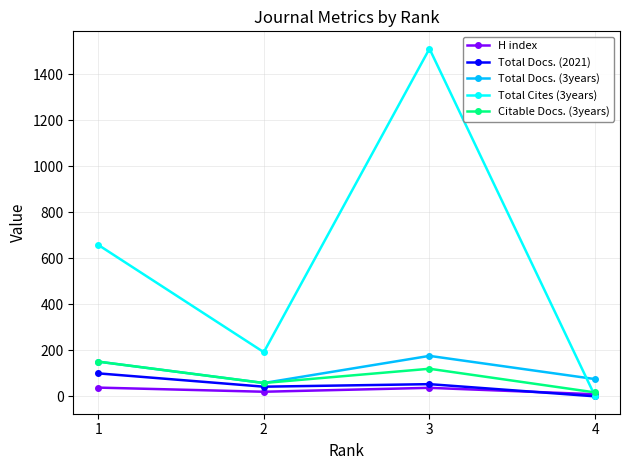

In H index, how many points are lower than both neighbors (excluding endpoints)?

1